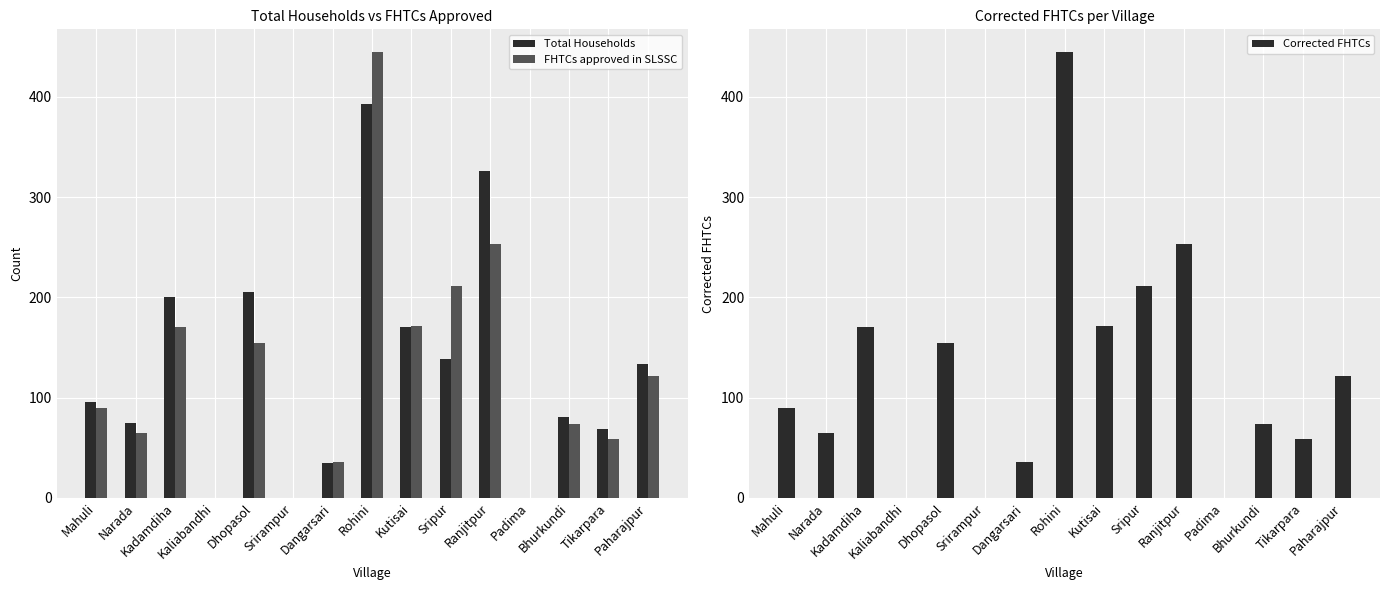

How many groups of bars are there?

15